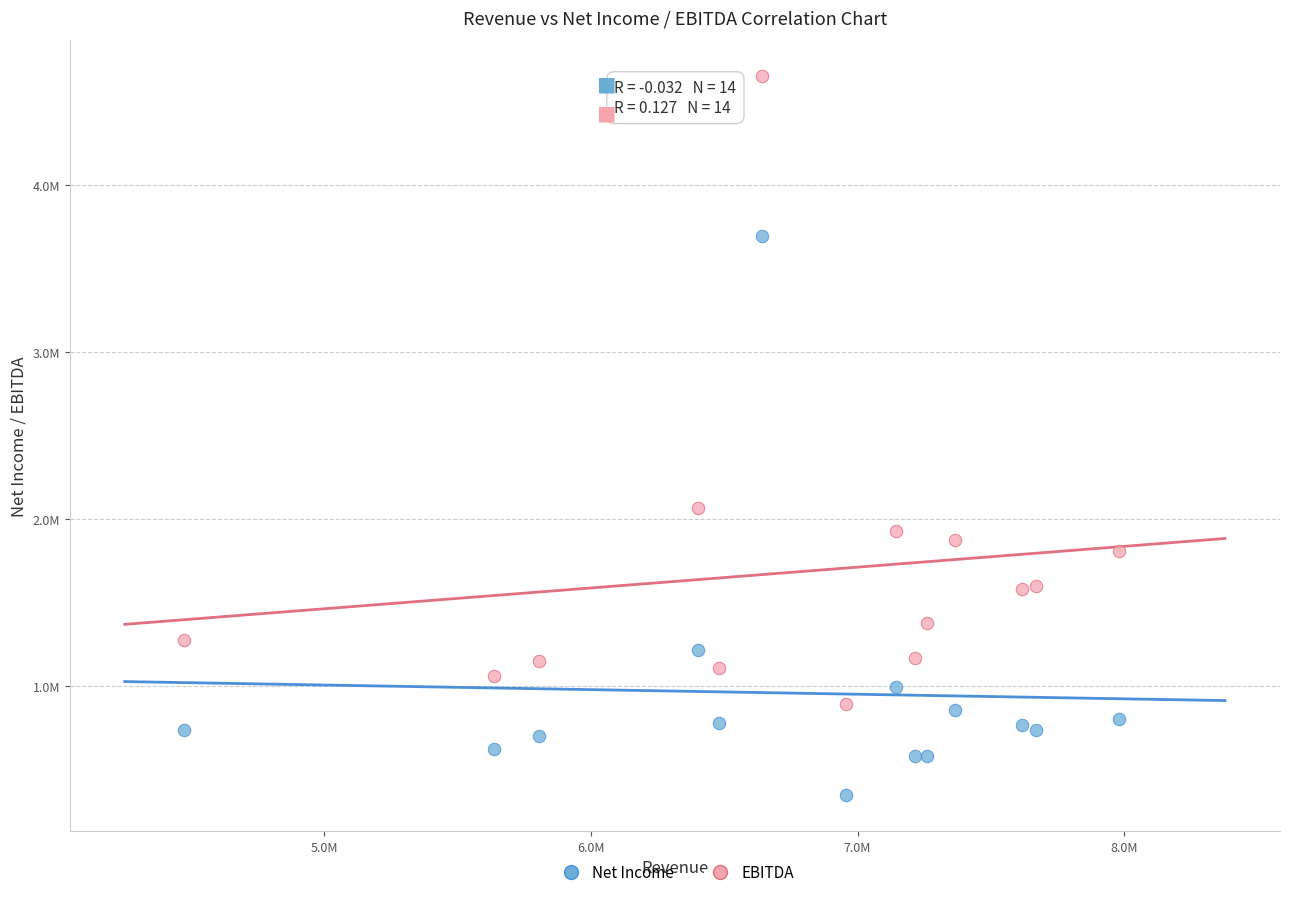

Which series has the widest spread of Y values?

EBITDA